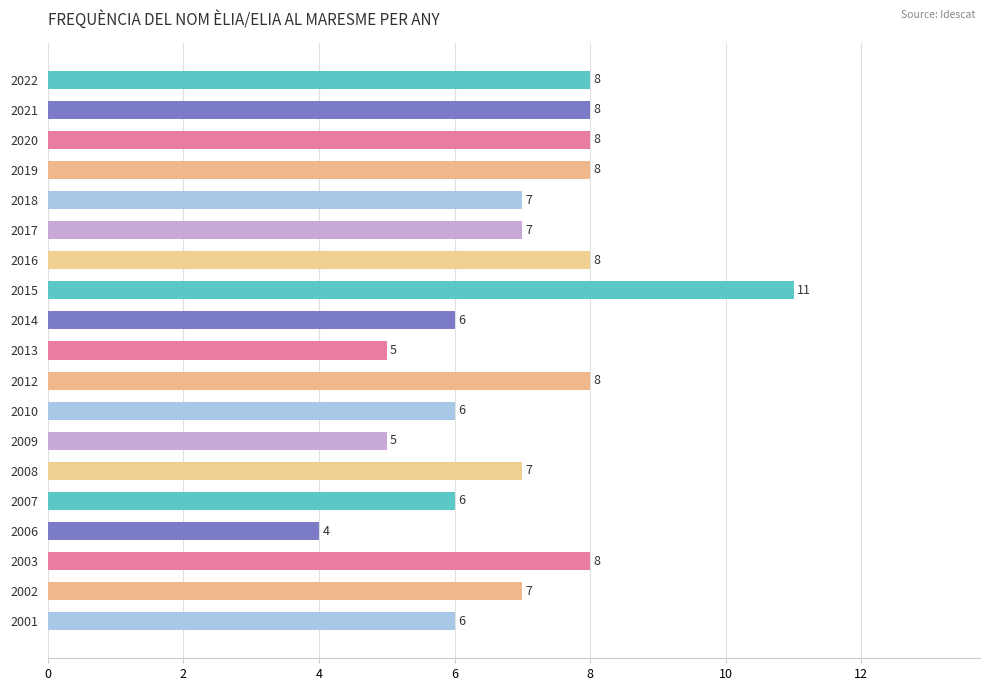

Reading top to bottom, list all the values displayed in this chart.

8	8	8	8	7	7	8	11	6	5	8	6	5	7	6	4	8	7	6